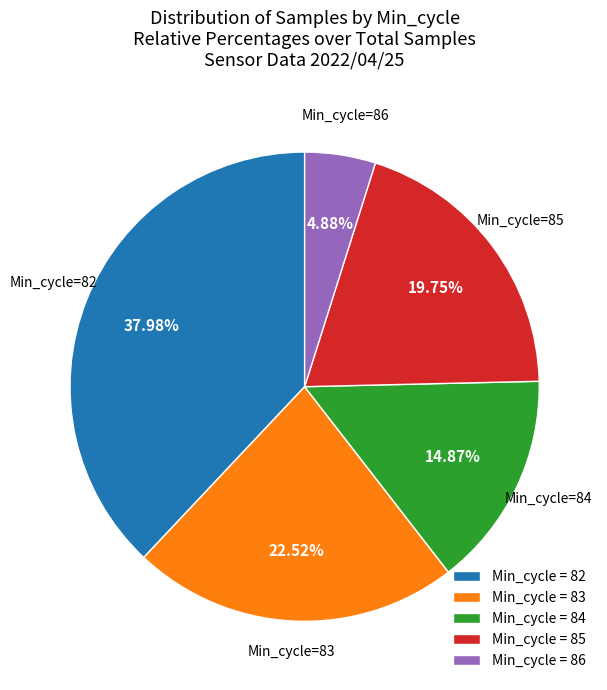

Does Min_cycle = 85 represent more than half of the total?

No